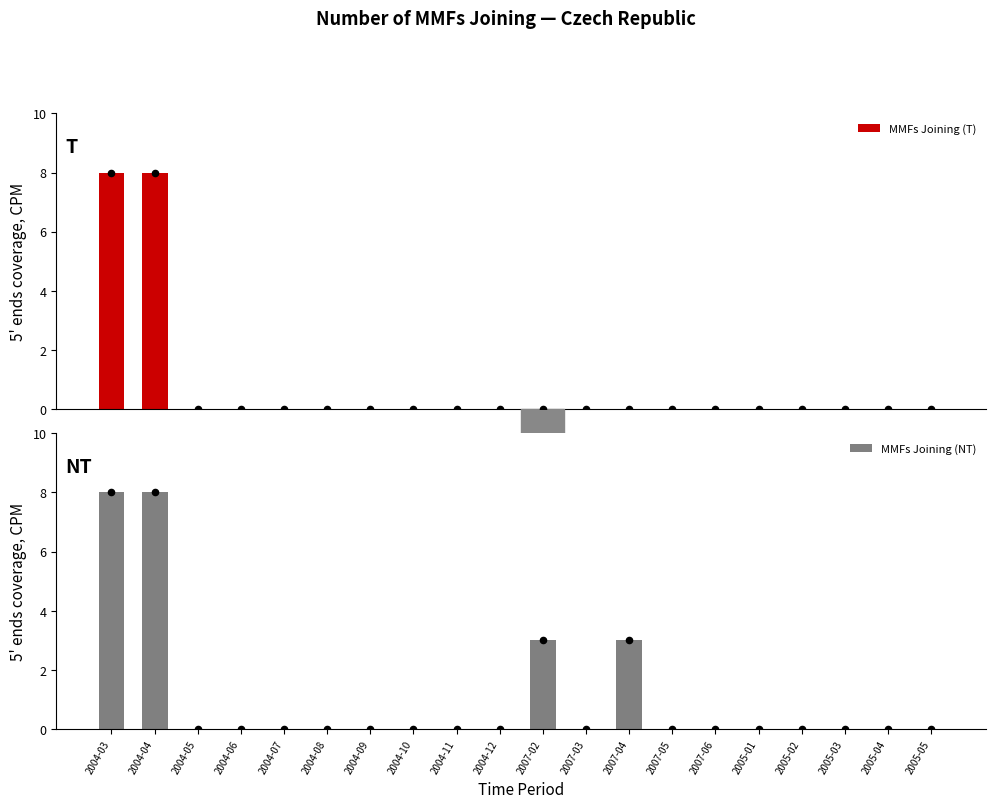

Which series has the largest total across all categories?

MMFs Joining (NT)